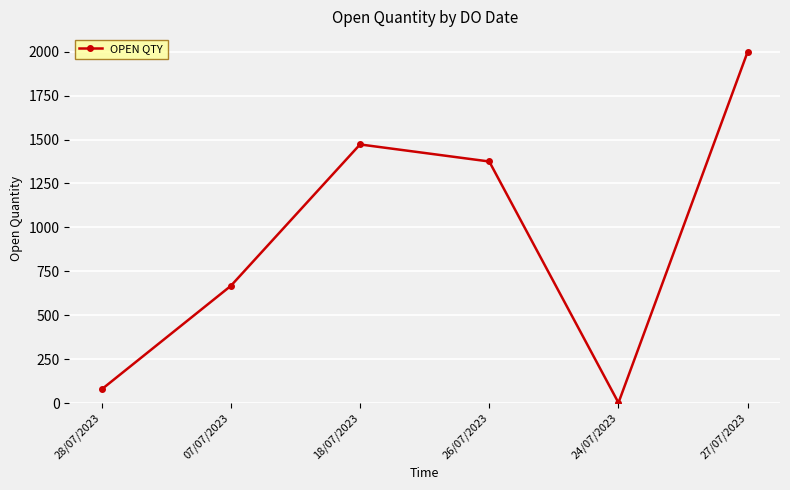

Reading left to right, what are all the values shown in this chart?

28/07/2023=78	07/07/2023=667	18/07/2023=1472	26/07/2023=1375	24/07/2023=2	27/07/2023=2000